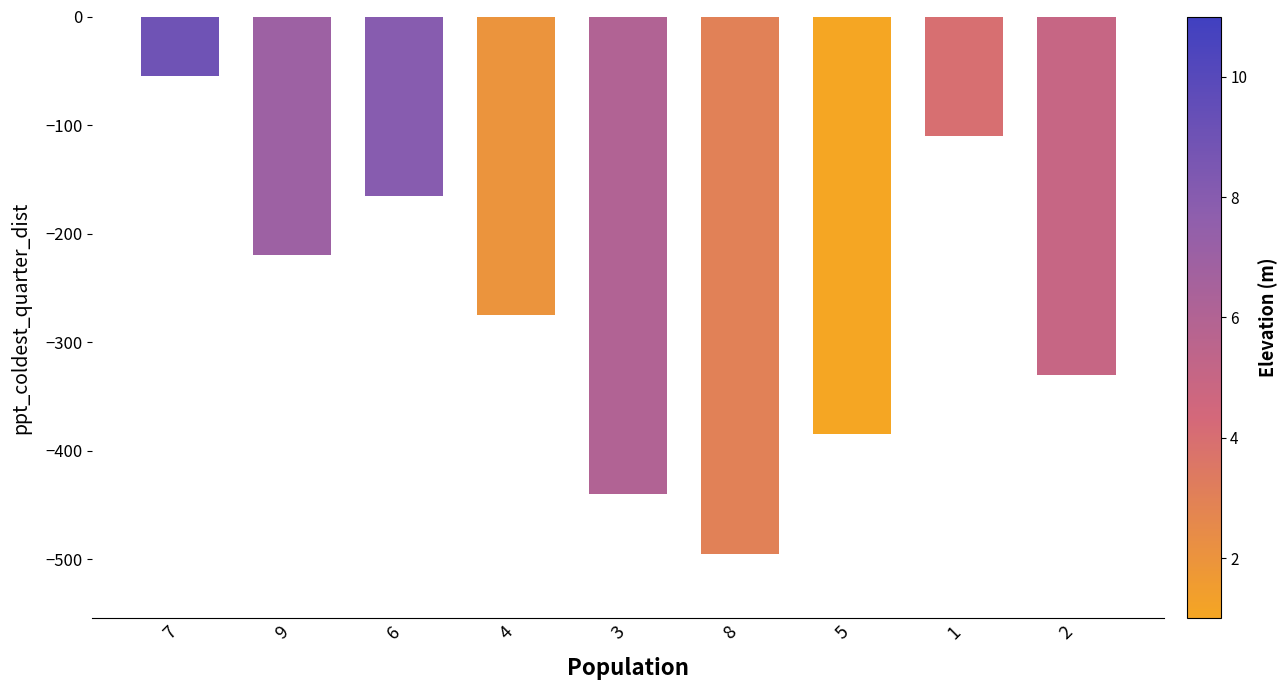

Which has a higher value, 8 or 7?

7